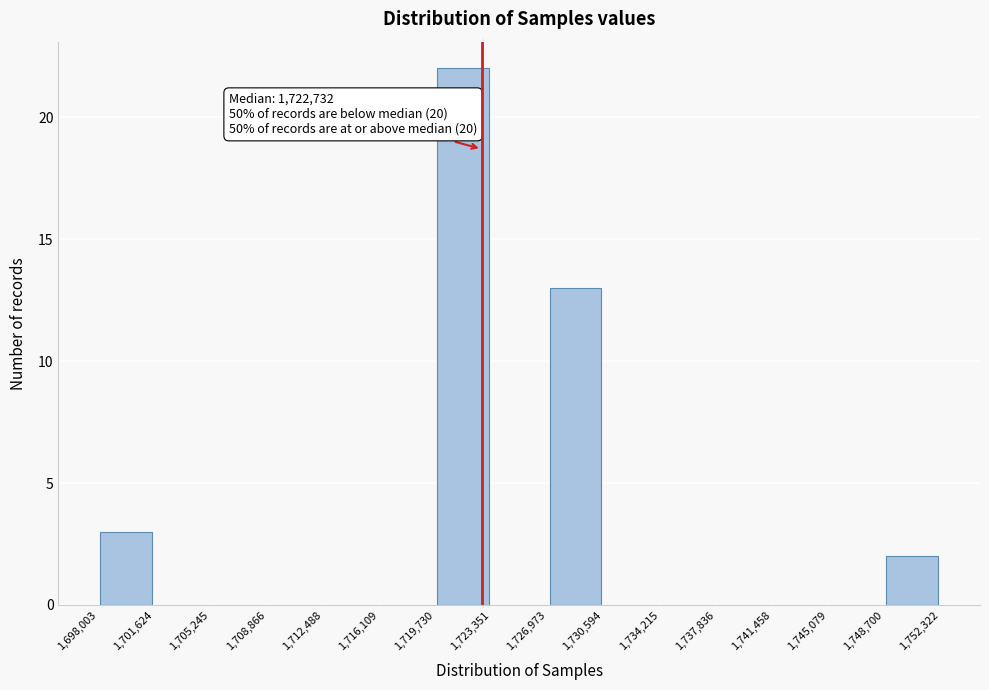

Which range on the x-axis has the tallest bar?

1,719,730 to 1,723,351